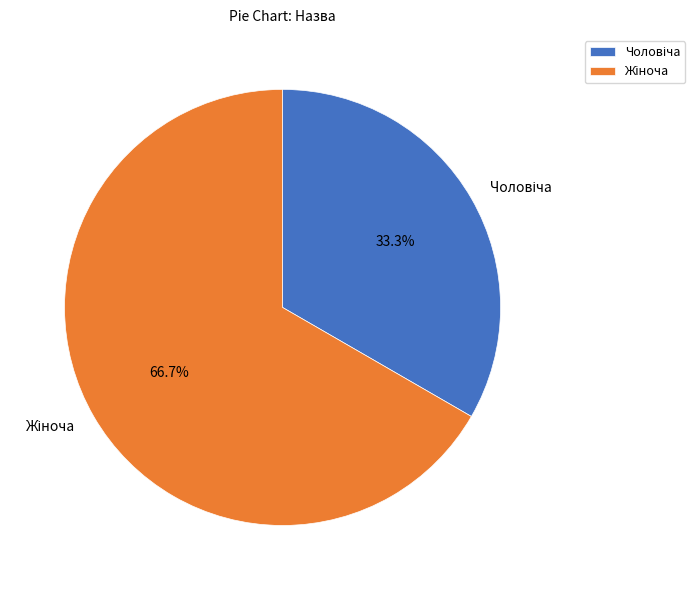

To the nearest percent, what is the difference between the Чоловіча and Жіноча slice percentages?

33%